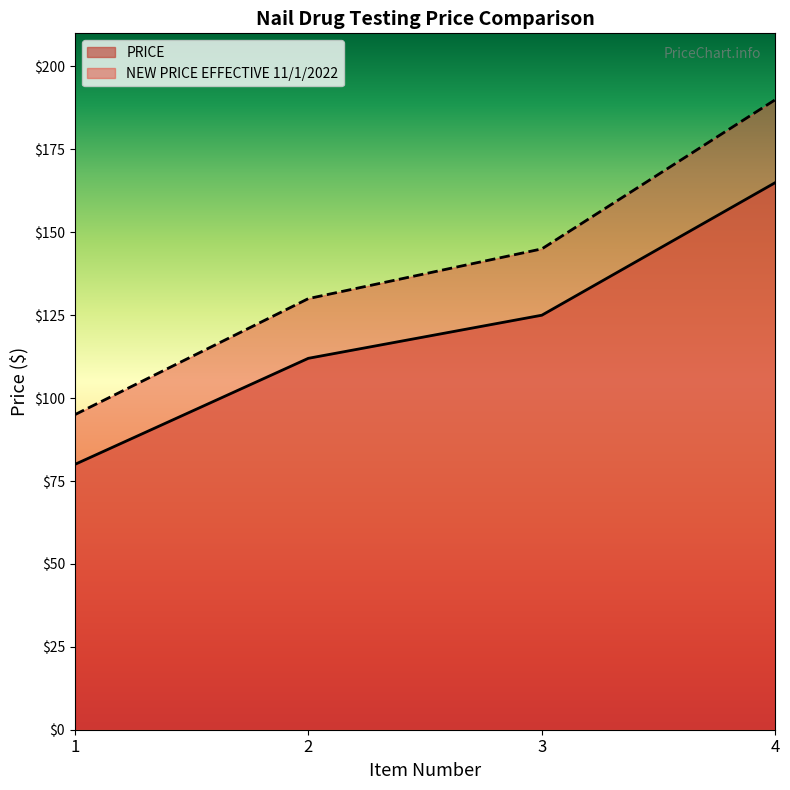

At which label does PRICE reach its minimum?

1